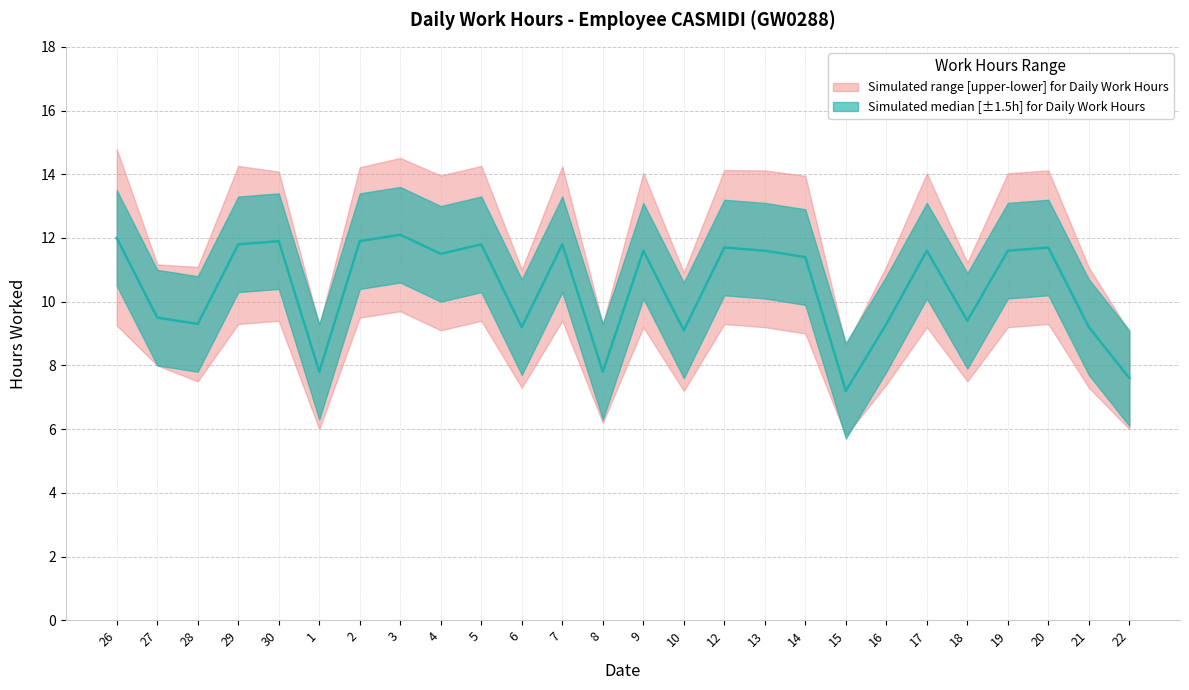

List the series in order of their peak value, highest first.

Daily Work Hours (Upper), Daily Work Hours (Median), Daily Work Hours (Lower)